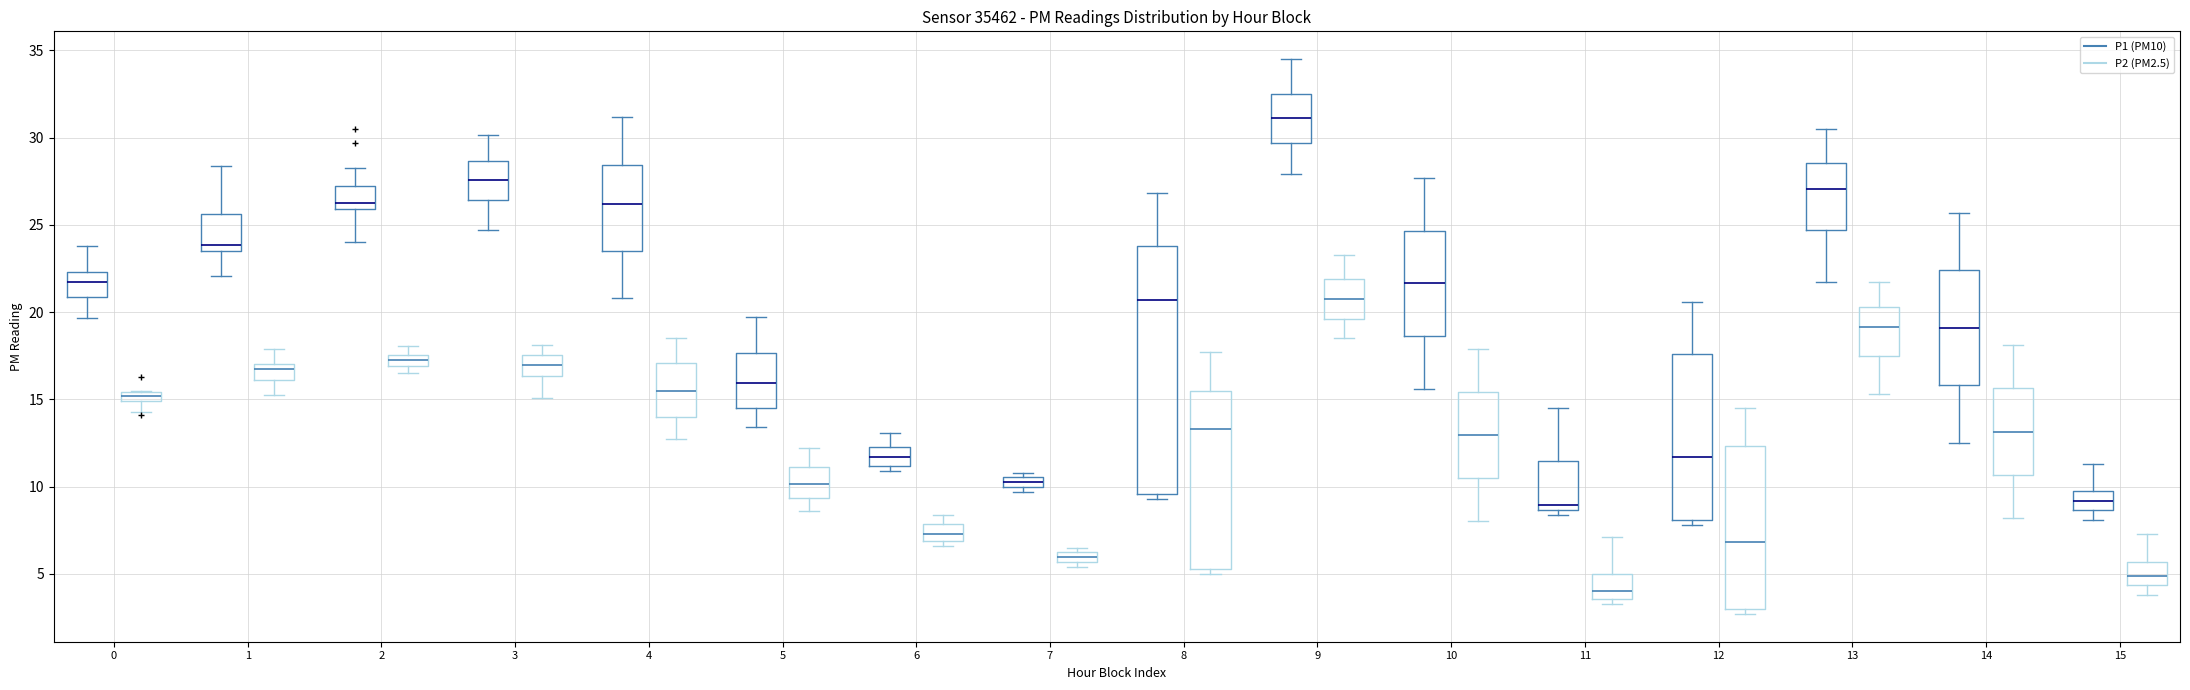

Where is the lower edge of the box for 10 (P1 (PM10)) on the y-axis? The values are not printed on the chart, so give them approximately, as read against the axis.

18.5